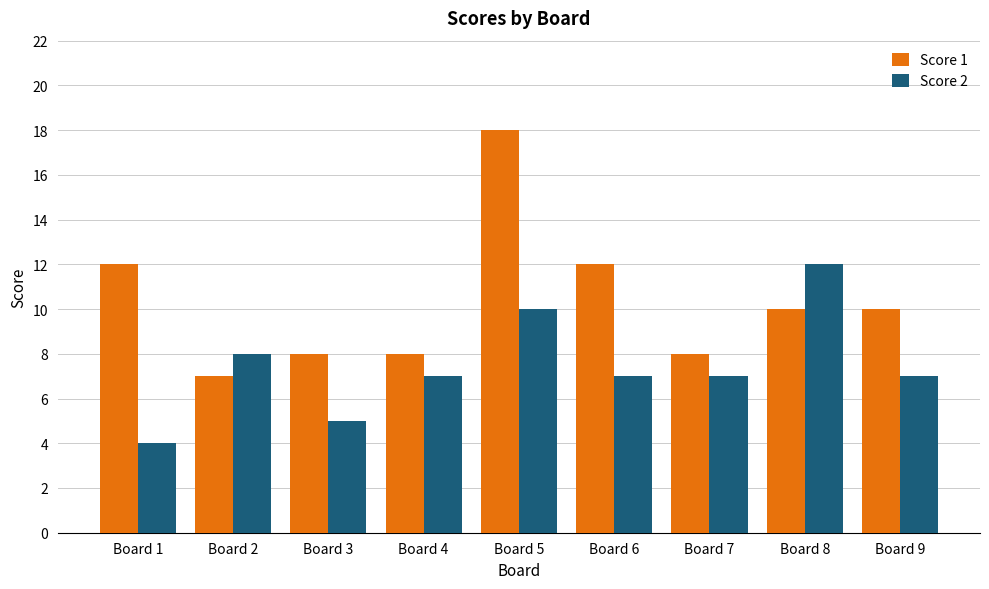

Where is Score 2 nearest to the value 8?

Board 2